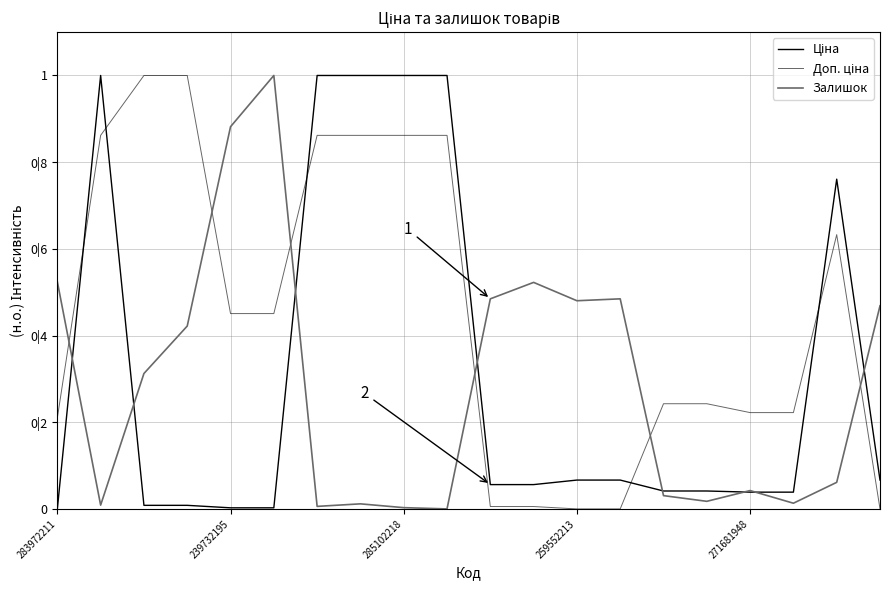

Reading left to right, extract all data points from this chart.

Ціна: 0.0	1.0	0.0	0.0	0.0	0.0	1.0	1.0	1.0	1.0	0.1	0.1	0.1	0.1	0.0	0.0	0.0	0.0	0.8	0.1
Доп. ціна: 0.2	0.9	1.0	1.0	0.5	0.5	0.9	0.9	0.9	0.9	0.0	0.0	0.0	0.0	0.2	0.2	0.2	0.2	0.6	0.0
Залишок: 0.5	0.0	0.3	0.4	0.9	1.0	0.0	0.0	0.0	0.0	0.5	0.5	0.5	0.5	0.0	0.0	0.0	0.0	0.1	0.5